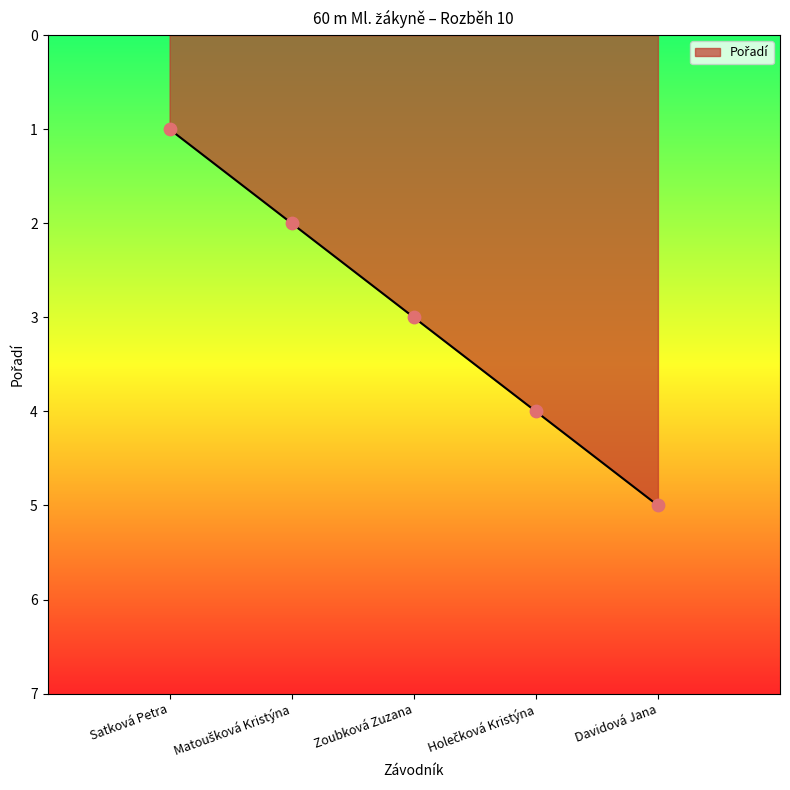

What is the change in value from Zoubková Zuzana to Davidová Jana?

+2